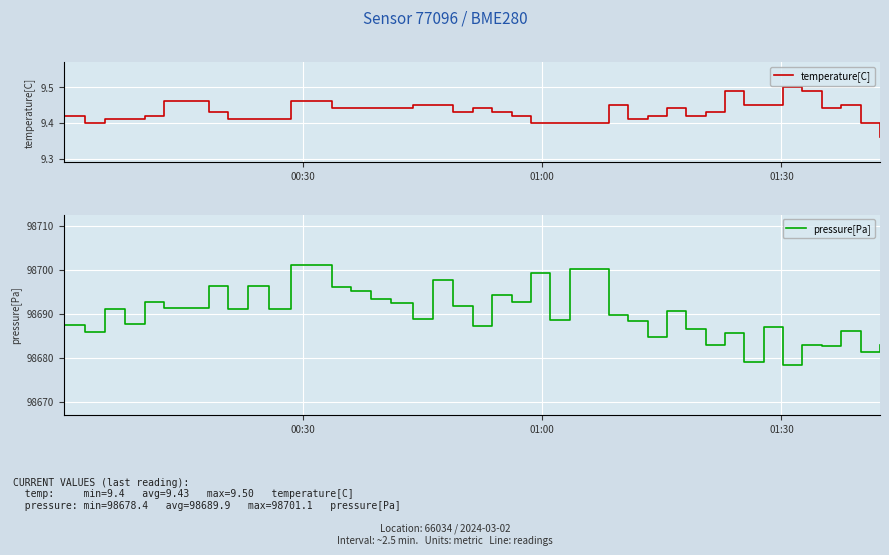

Is this an area chart (filled region under the line)?

No